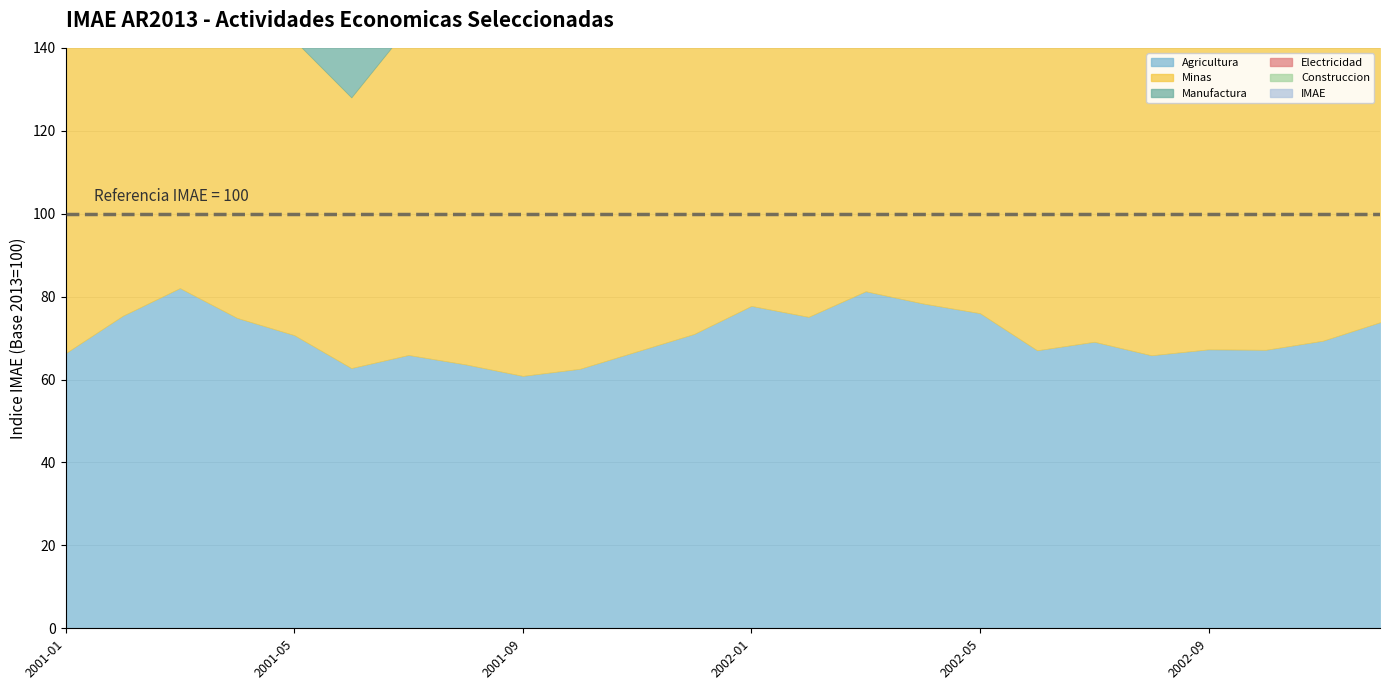

What is the total value across all series at 2002-03?

498.4